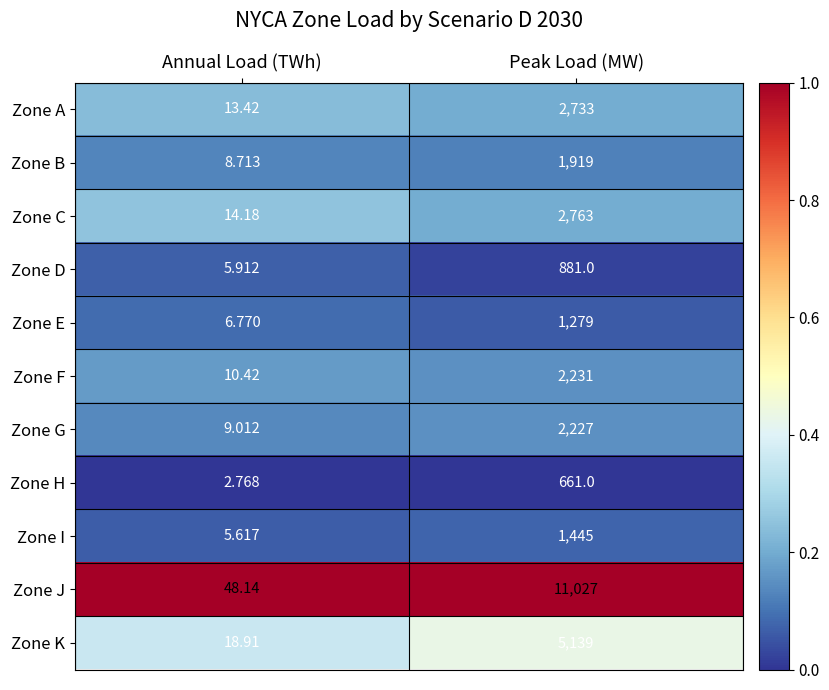

At Annual Load (TWh), list the series in order from largest to smallest.

Zone J, Zone K, Zone C, Zone A, Zone F, Zone G, Zone B, Zone E, Zone D, Zone I, Zone H